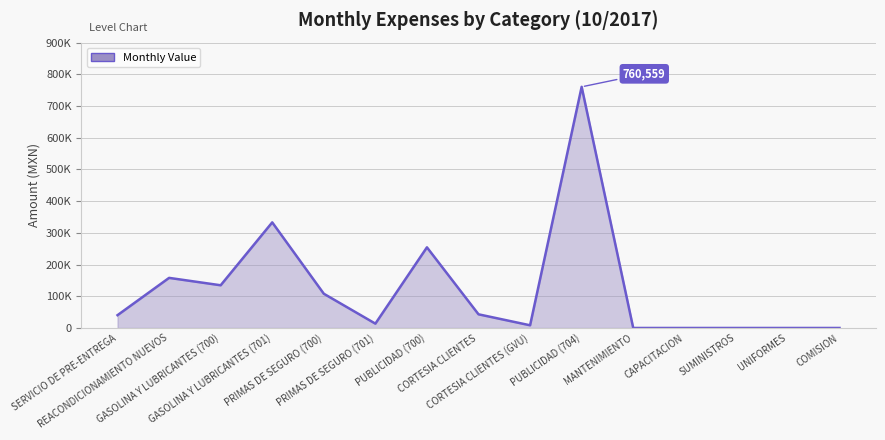

The chart shows a value of 13657.7 at PRIMAS DE SEGURO (701). True or false?

True